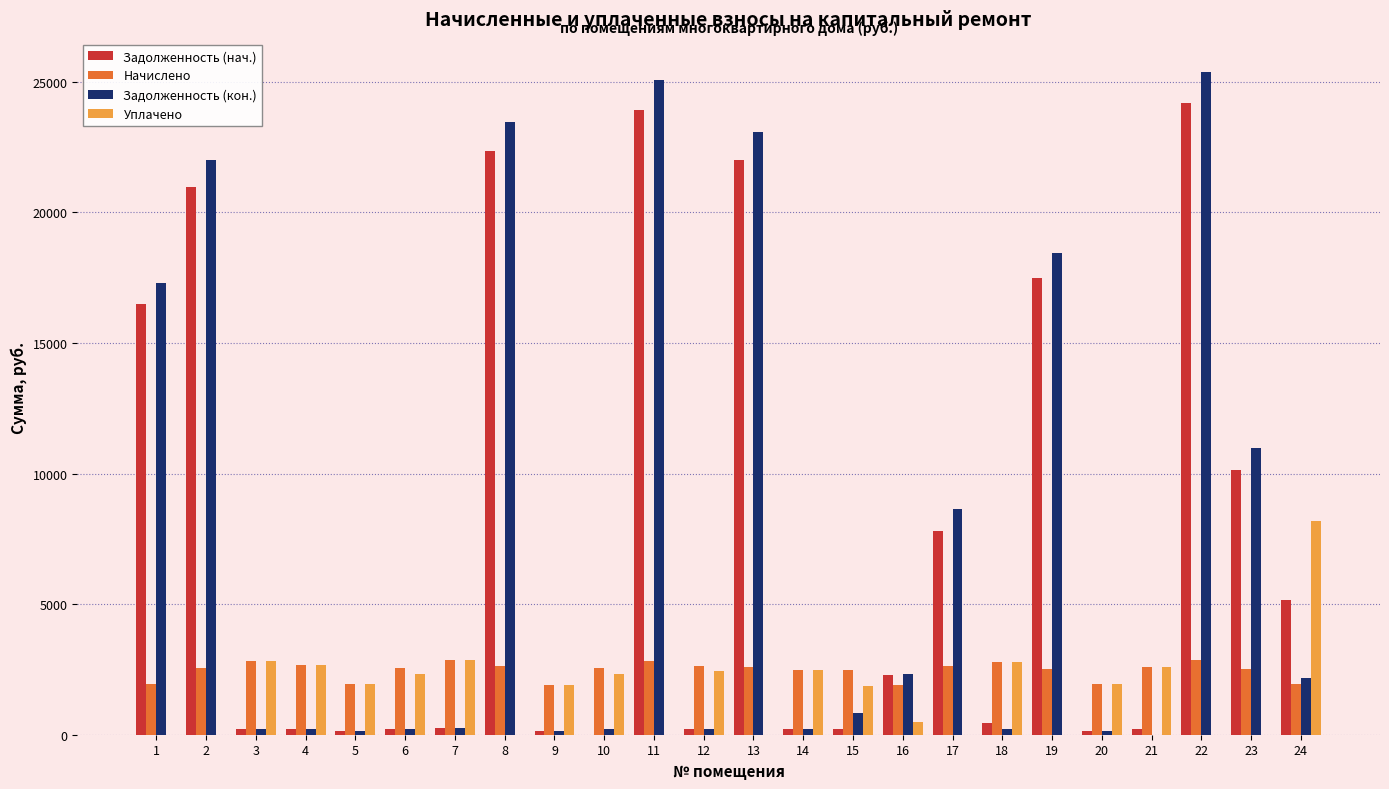

What is the sum of the Задолженность (нач.) values at 23 and 21?

10335.2